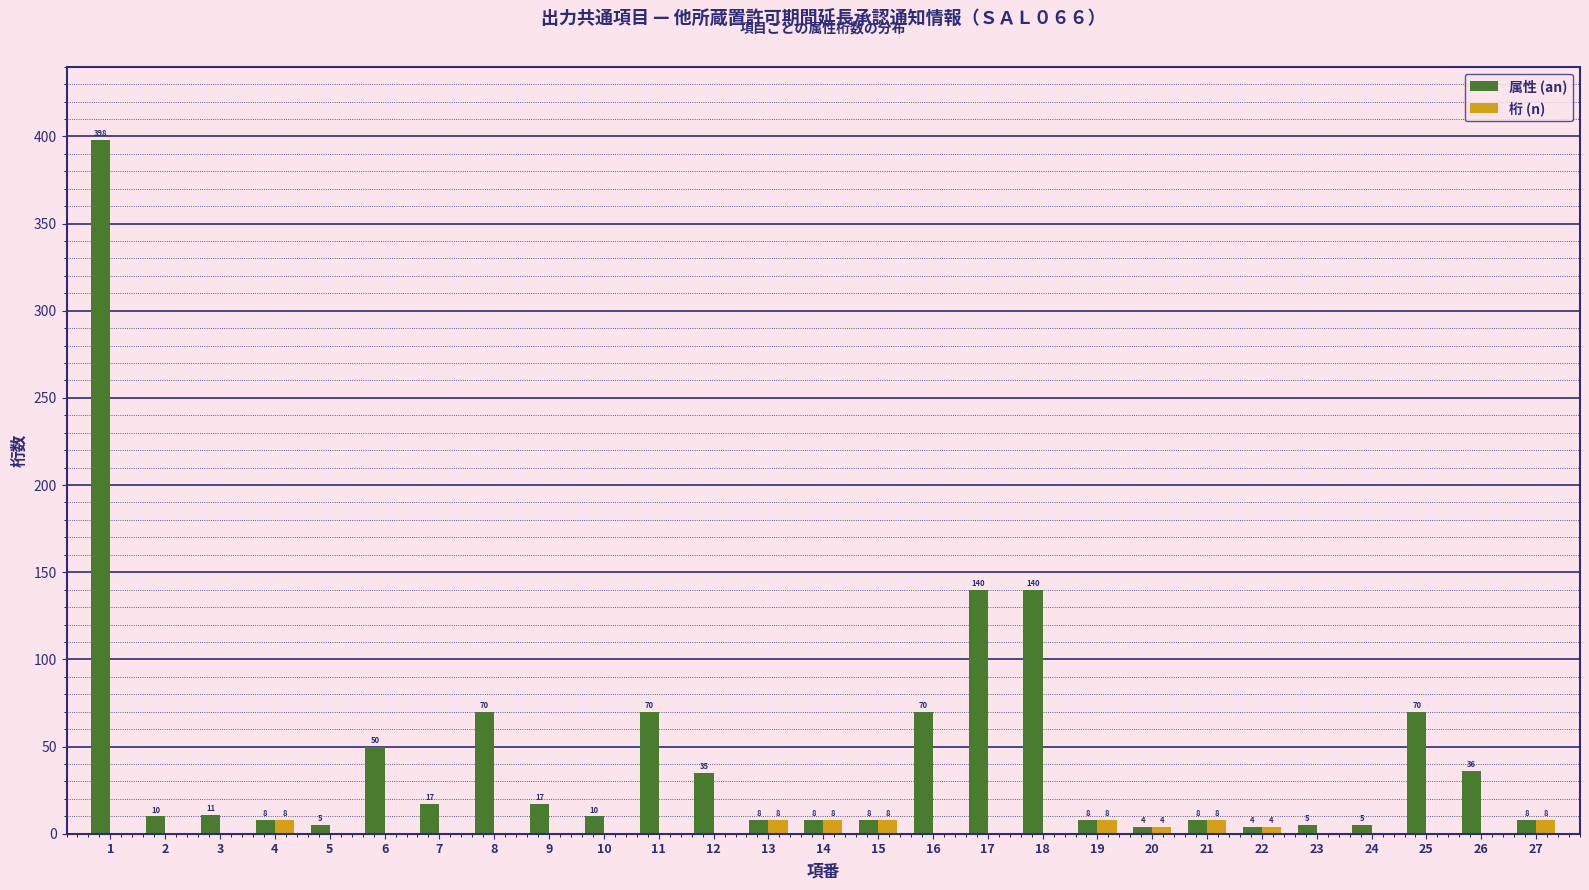

Between 15 and 25, which series saw the biggest shift?

属性 (an)